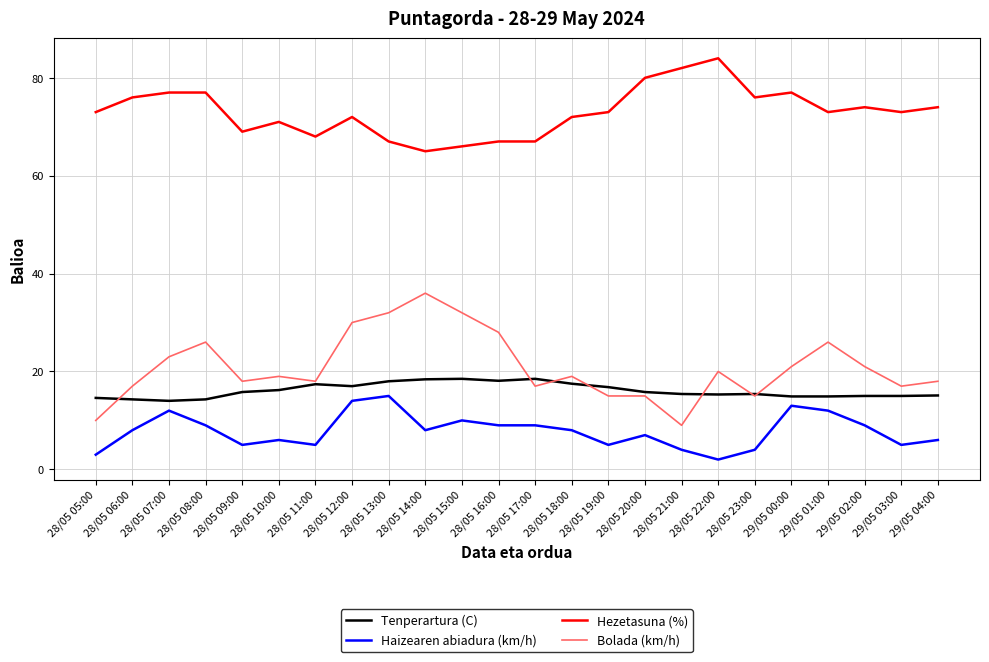

Between which two adjacent categories do Tenperartura (C) and Bolada (km/h) first intersect?

28/05 05:00 and 28/05 06:00